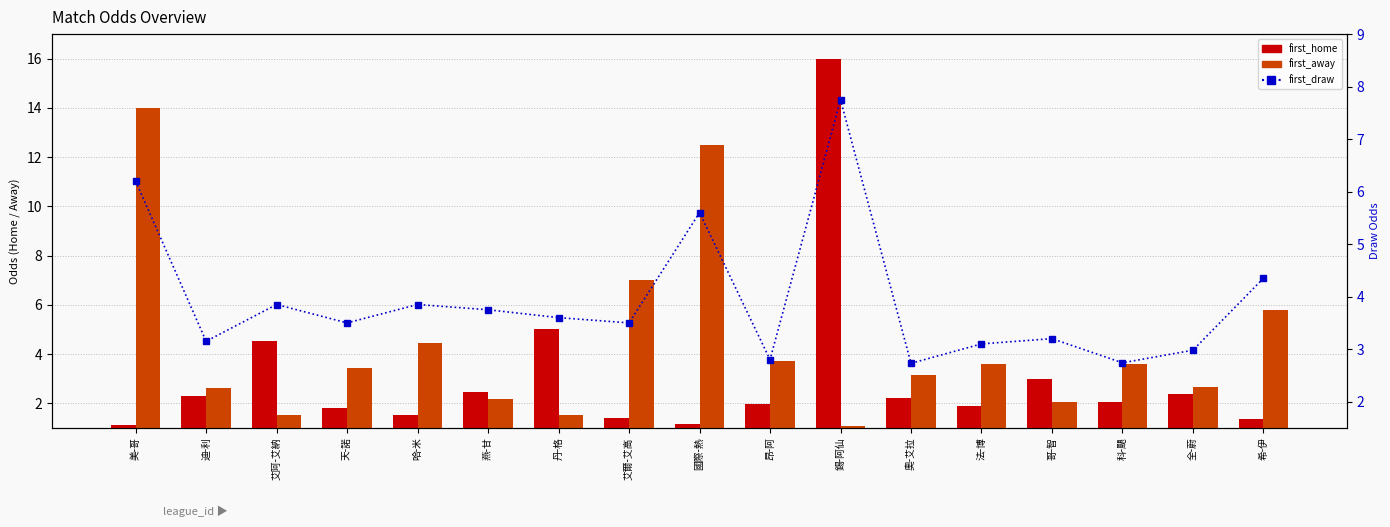

How many data points in first_draw are less than 3?

4